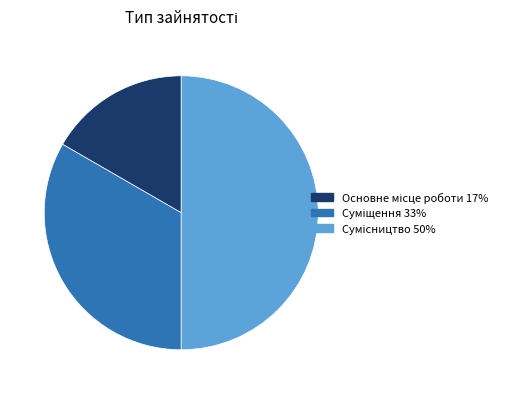

How many slices are in this pie chart?

3